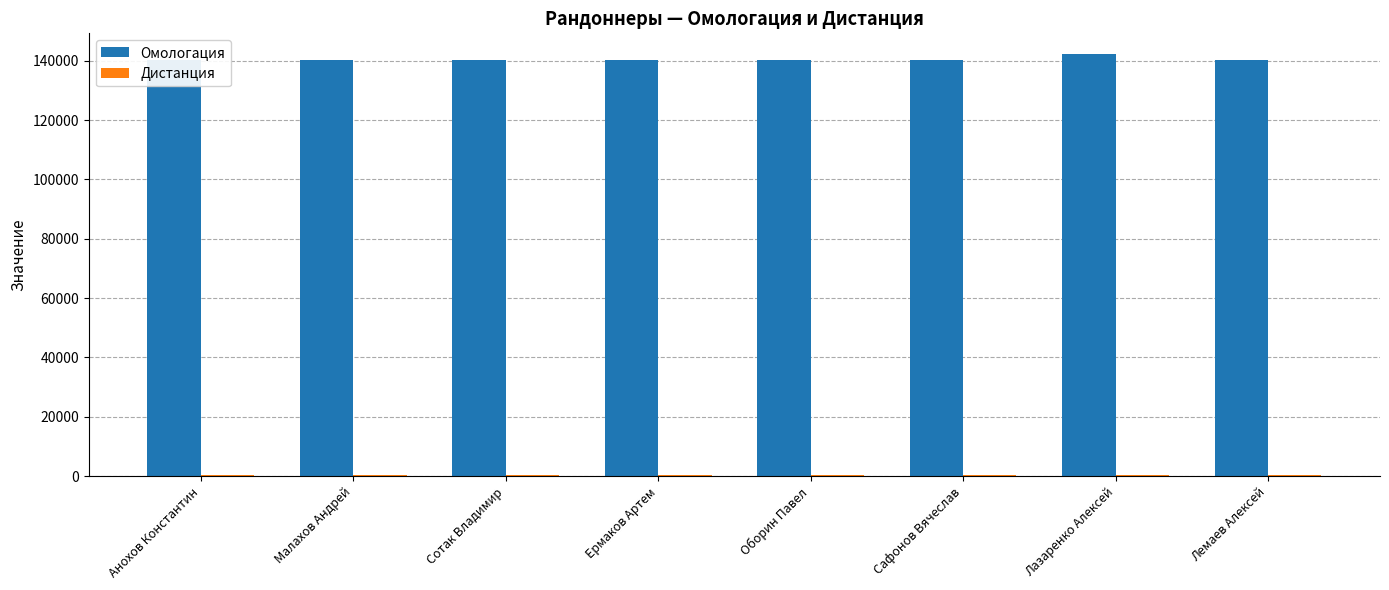

What is the spread (max minus min) of values at Лазаренко Алексей?

141755